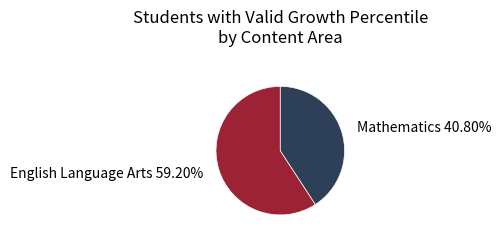

Is there a majority slice in this chart?

Yes